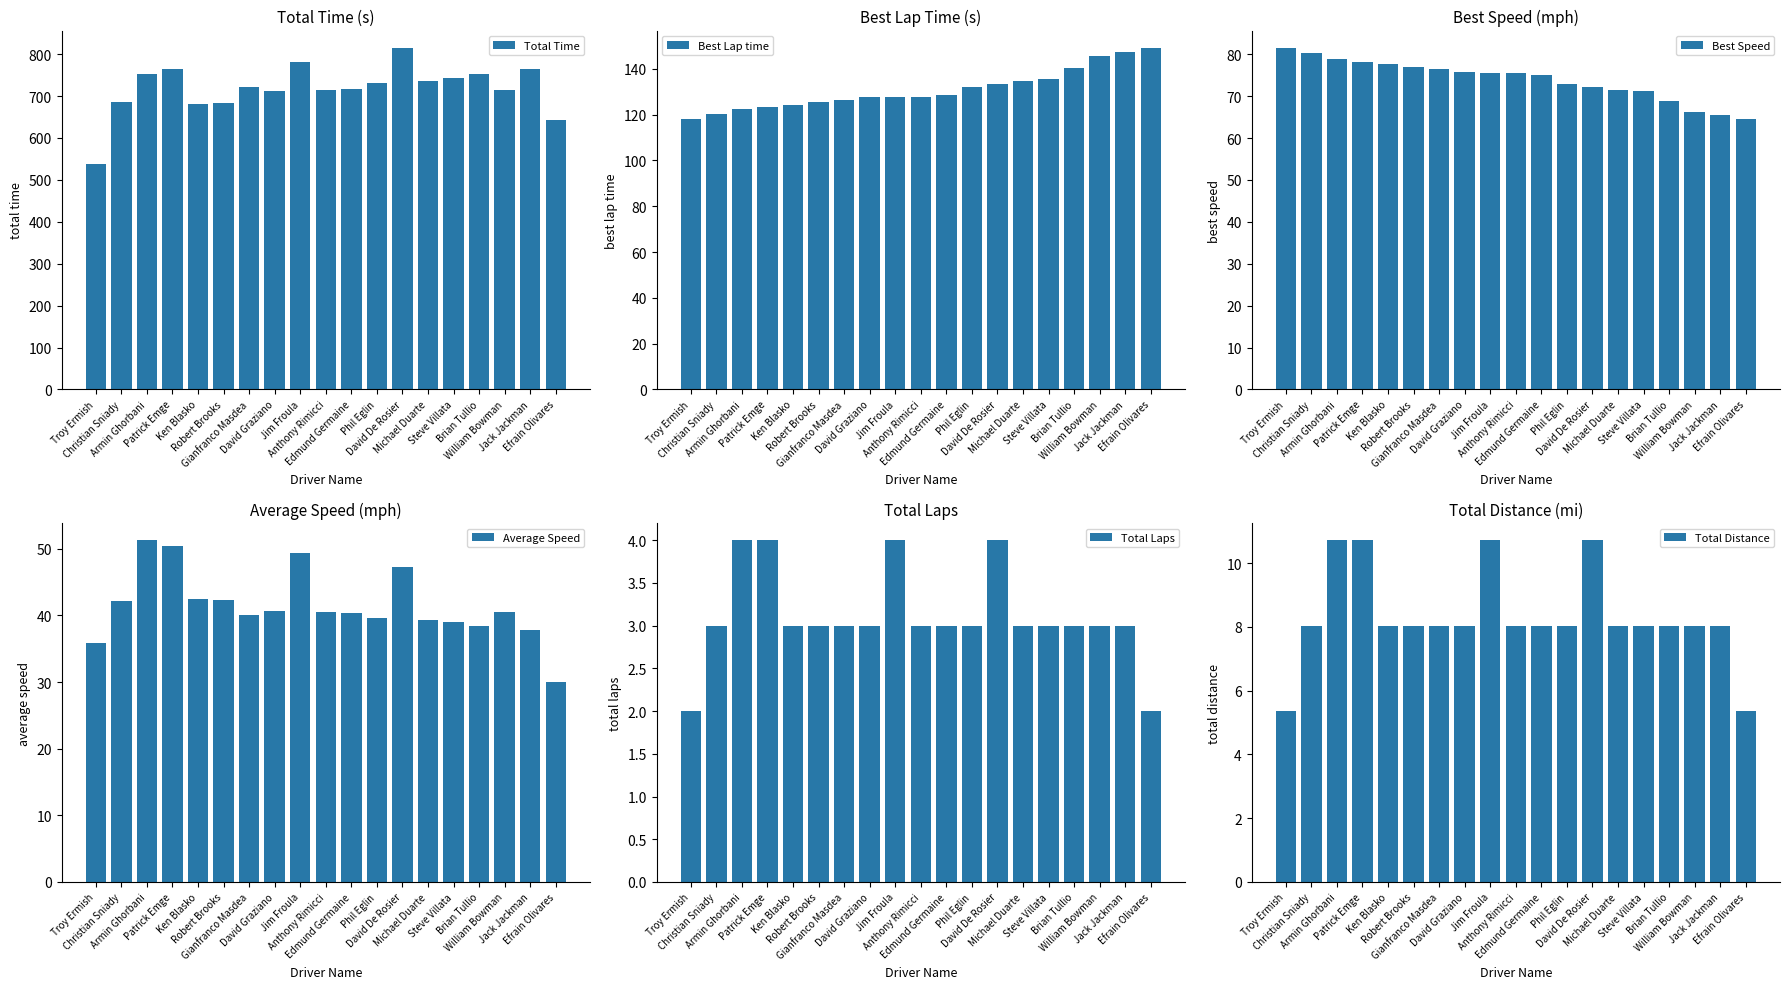

How many categories are shown in the chart?

19